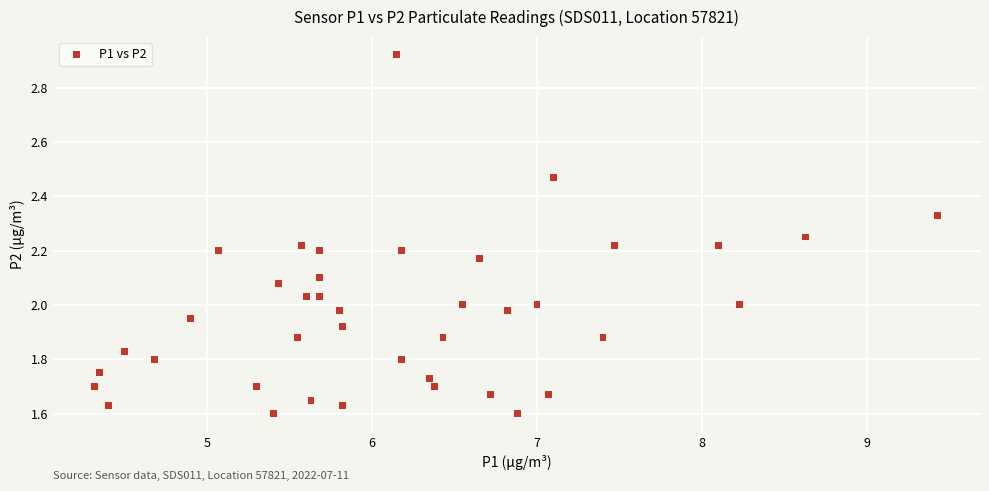

What is the range of Y values (max minus min)?

1.3